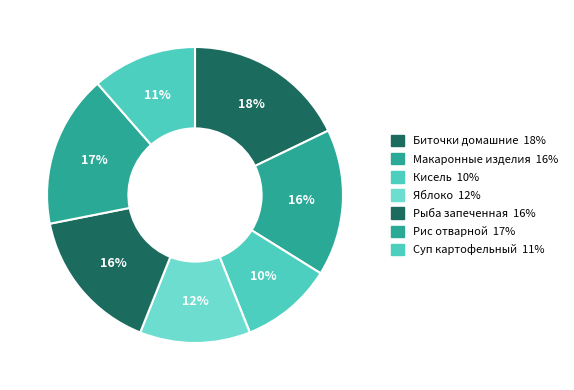

How many segments does this pie chart have?

7